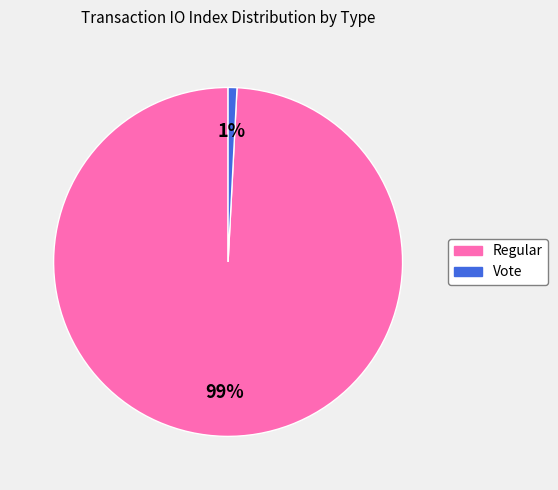

Is the sum of Vote and Regular greater than half?

Yes